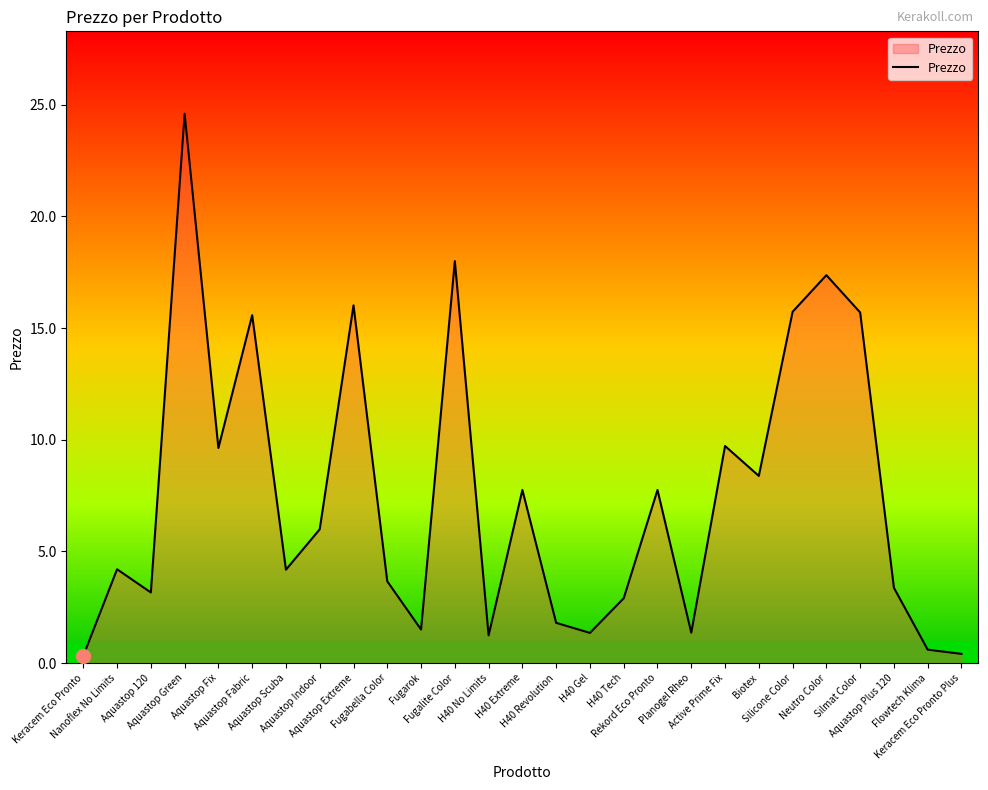

What value does the data have at Fugalite Color?

18.0